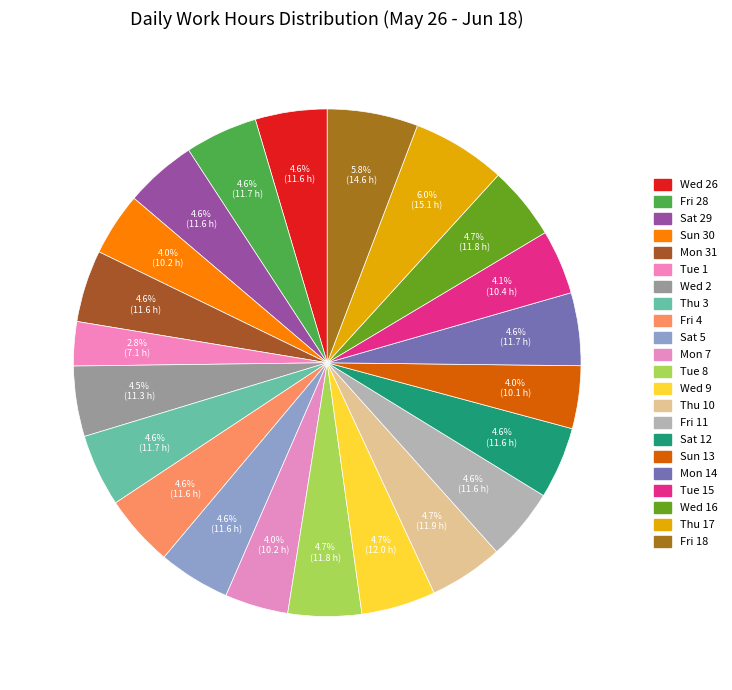

Count the number of slices in the pie.

22